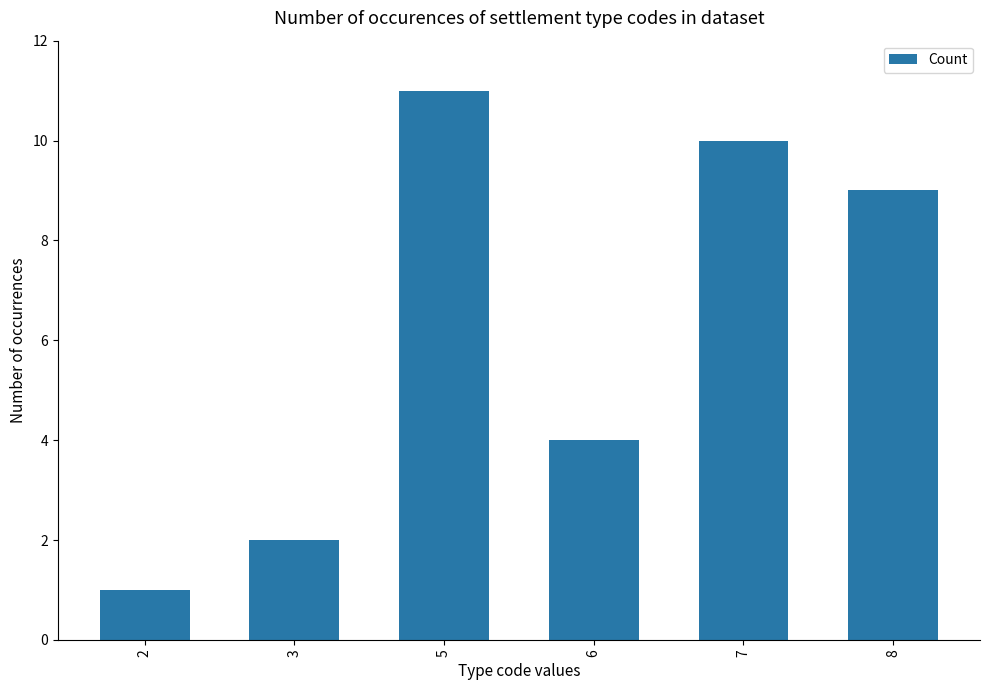

How many bars are there in total?

6